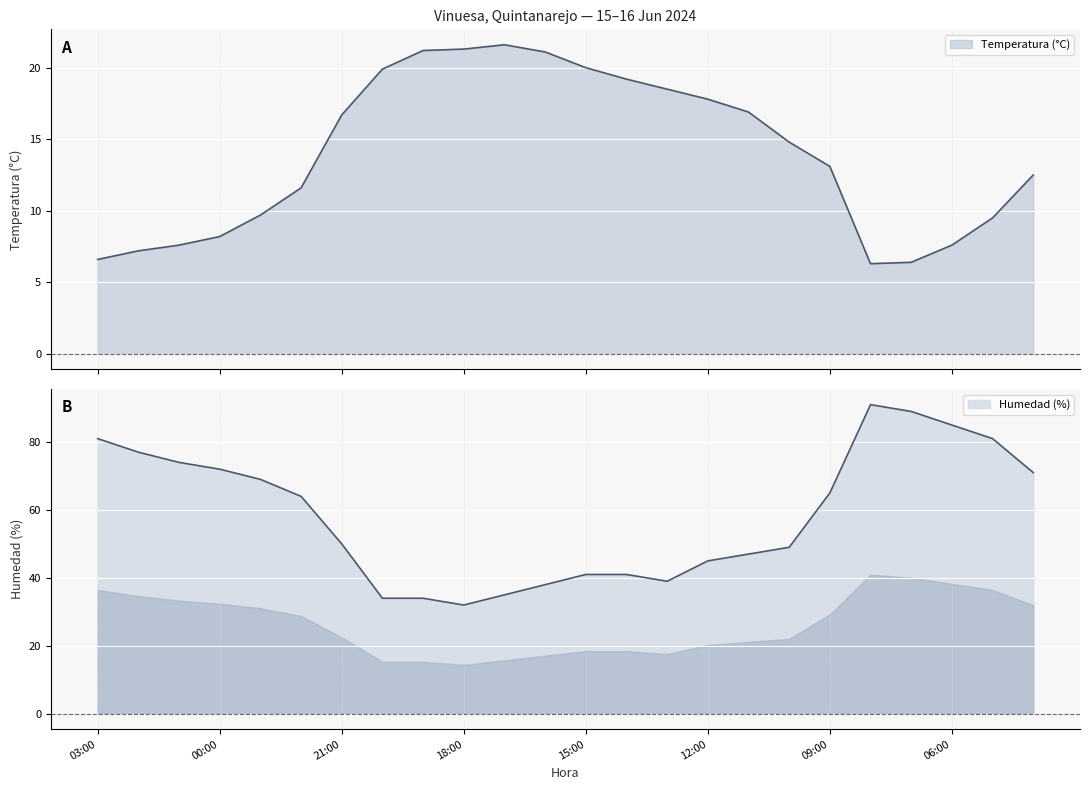

Does the chart display data point markers on the line(s)?

No